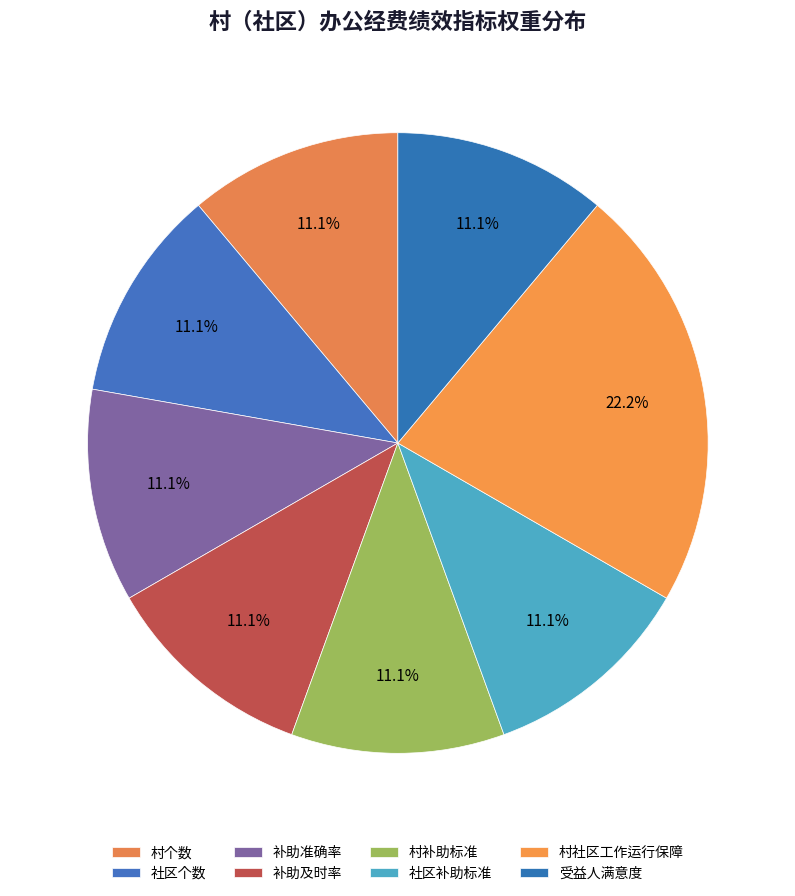

To the nearest percent, what portion does 受益人满意度 represent?

11%